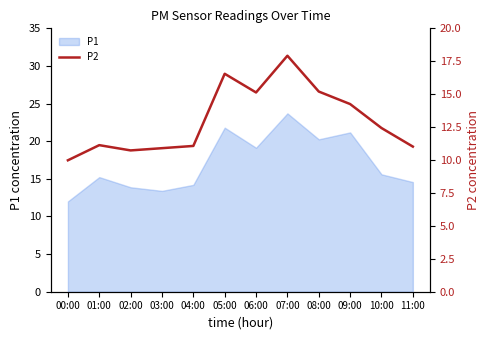

How many values are below 12?

6